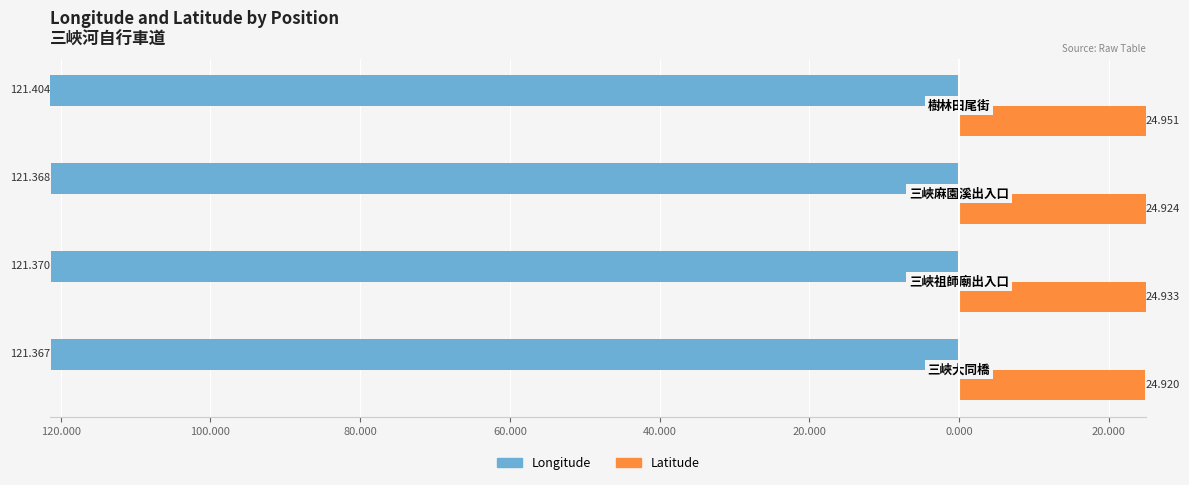

Reading left to right, extract all data points from this chart.

Longitude: -121.4	-121.4	-121.4	-121.4
Latitude: 24.9	24.9	24.9	25.0